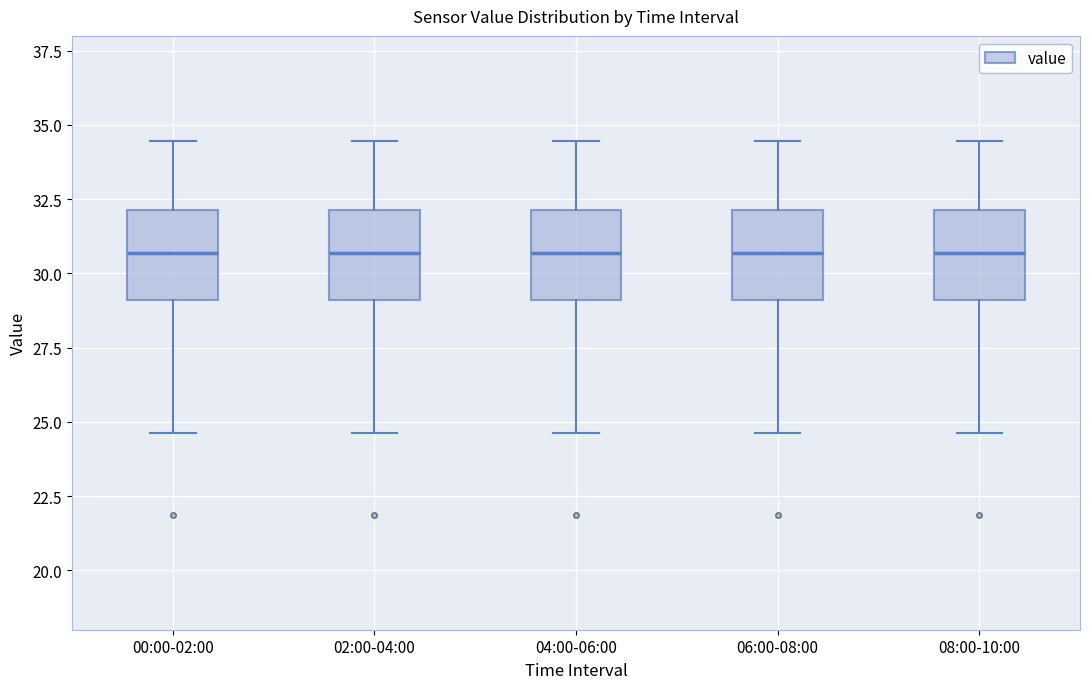

Where does the upper whisker of the box for 08:00-10:00 end on the y-axis? The values are not printed on the chart, so give them approximately, as read against the axis.

34.5